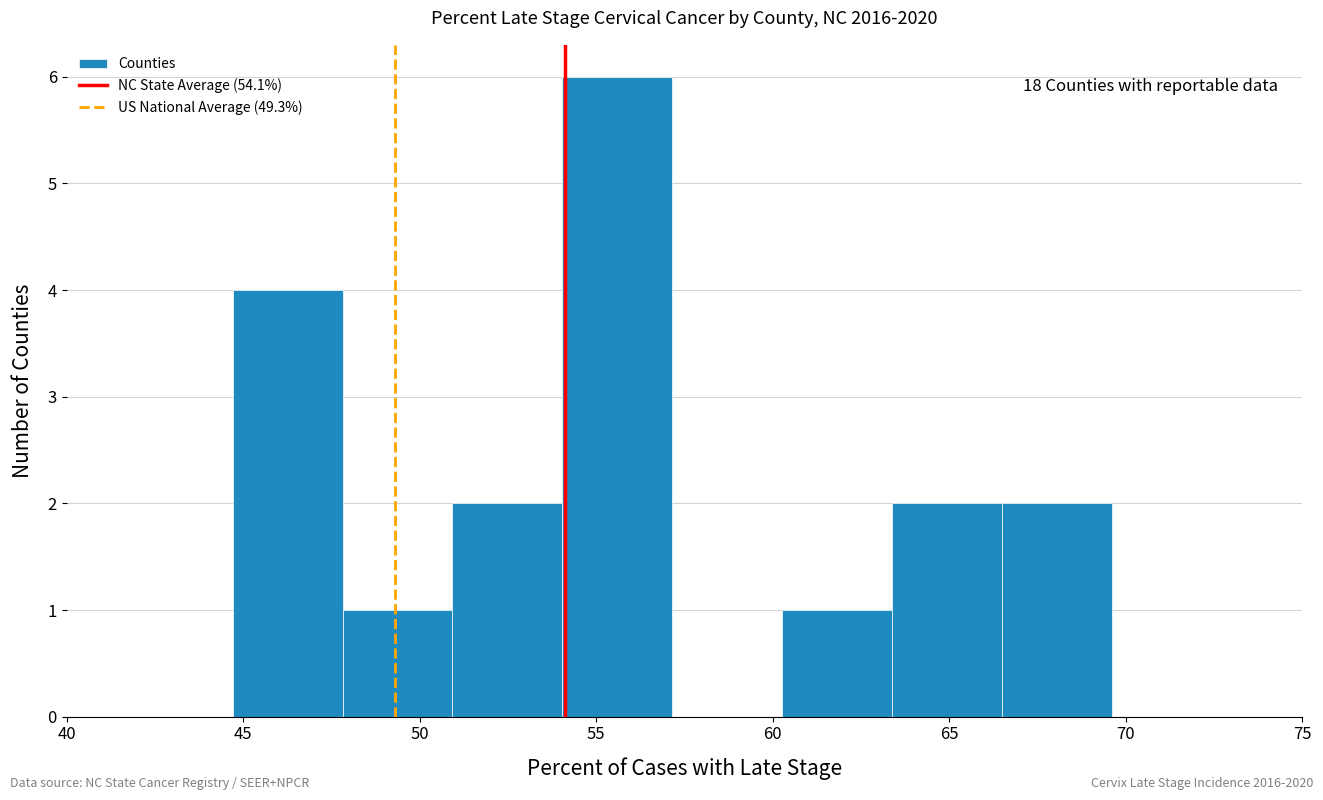

Over which range of the x-axis is the bar tallest?

54.0 to 57.0